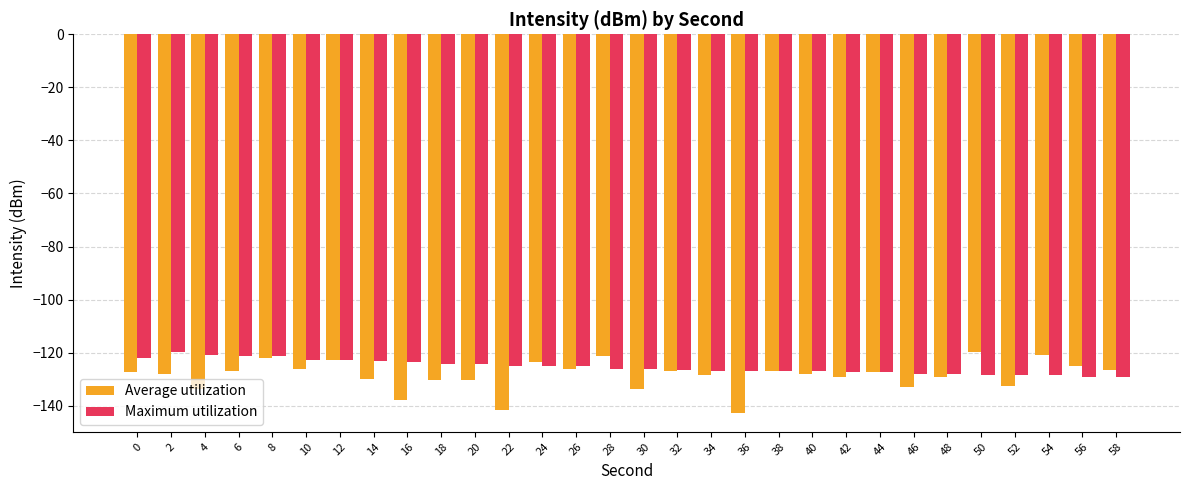

The Average utilization series shows -77.3 at 34. True or false?

False